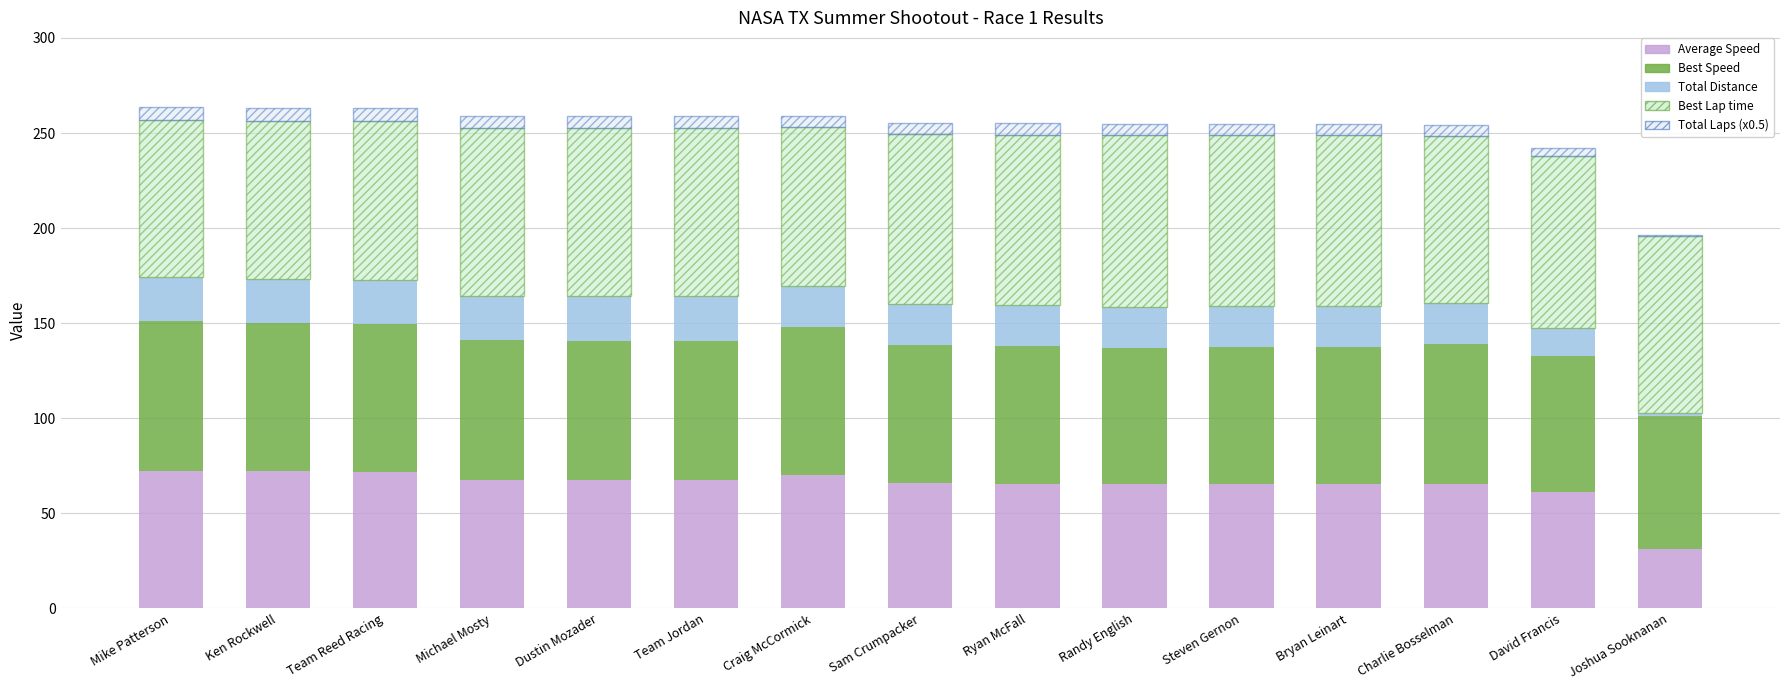

What is the difference between the maximum and minimum values in the Best Speed series?

8.9